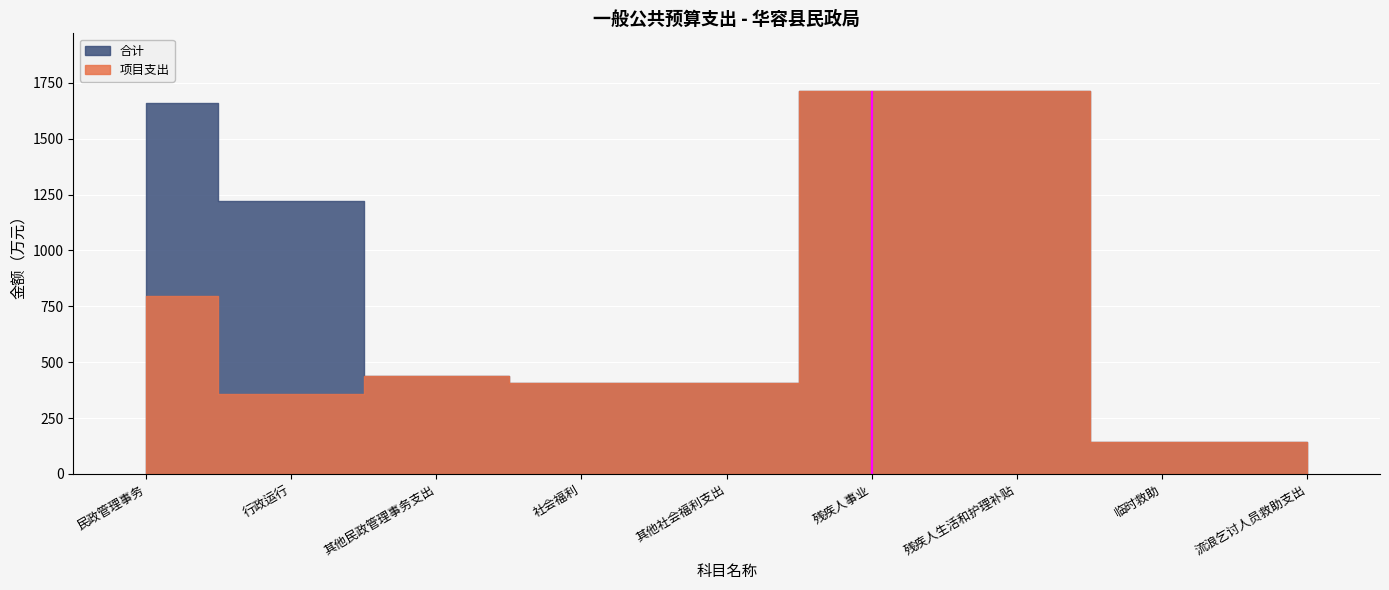

What is the lowest value of the 合计 series?

144.0